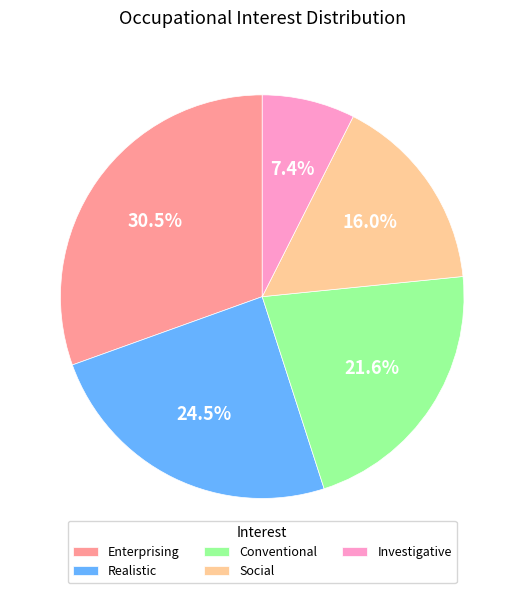

Rank the categories by value from lowest to highest.

Investigative, Social, Conventional, Realistic, Enterprising